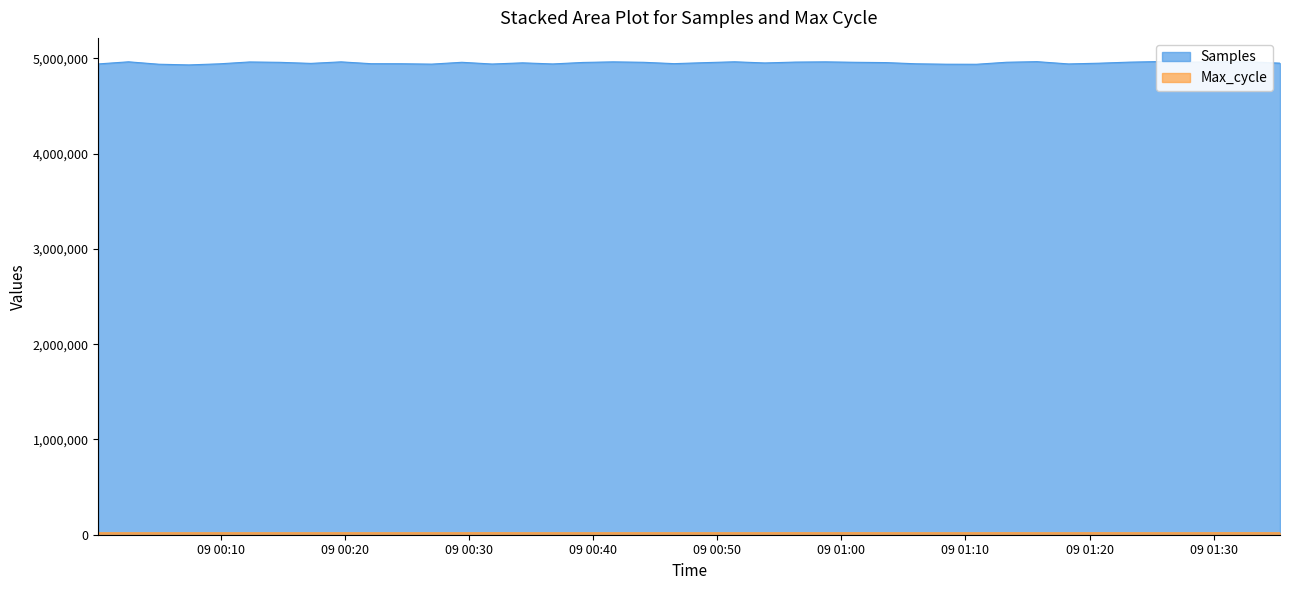

Which category has the highest value in the Samples series?

2021/03/09 01:25:36